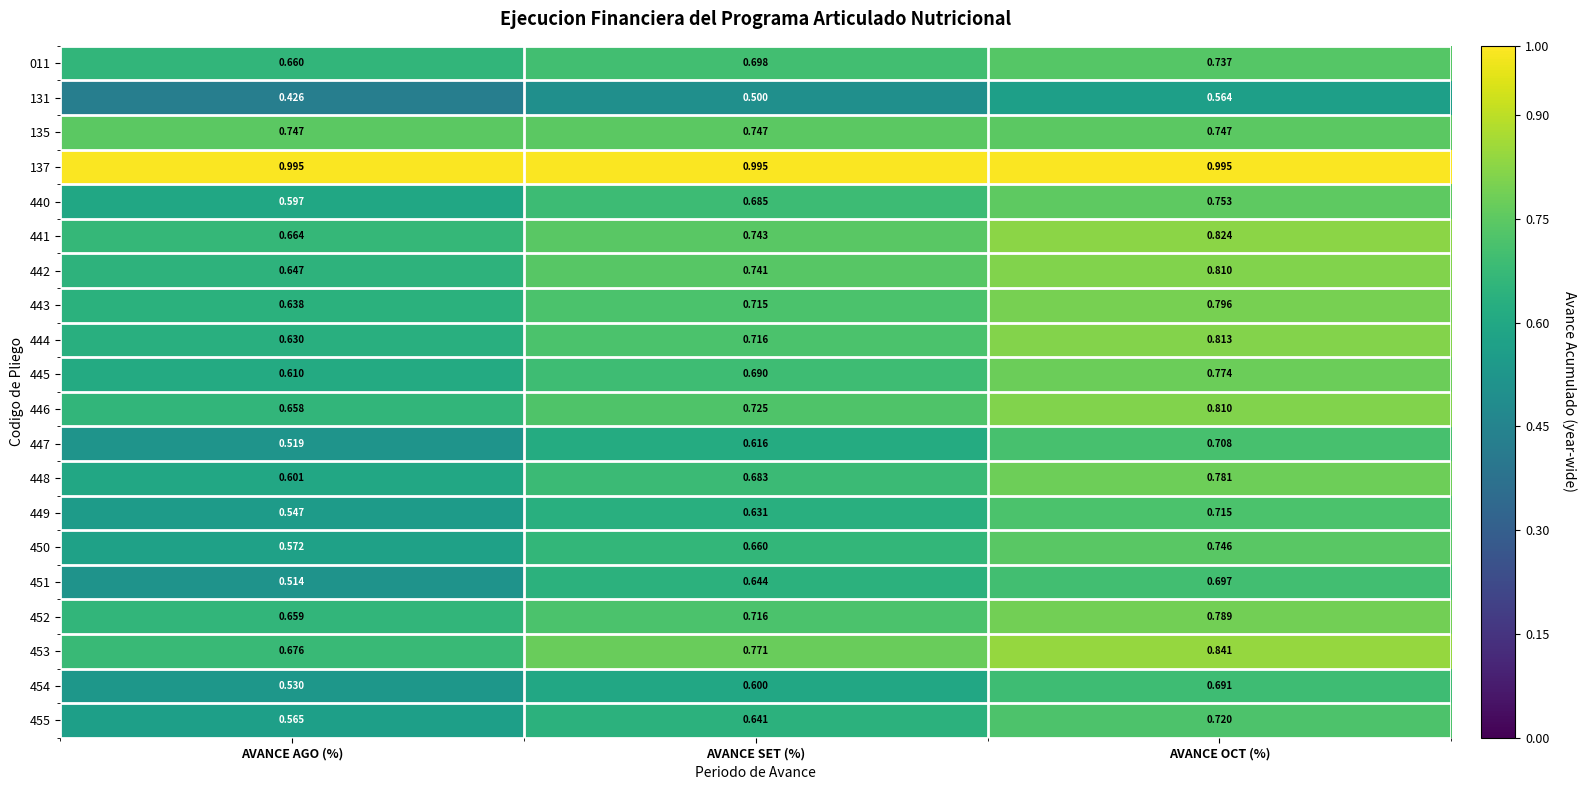

Rank the categories by 451 value from lowest to highest.

AVANCE AGO (%), AVANCE SET (%), AVANCE OCT (%)